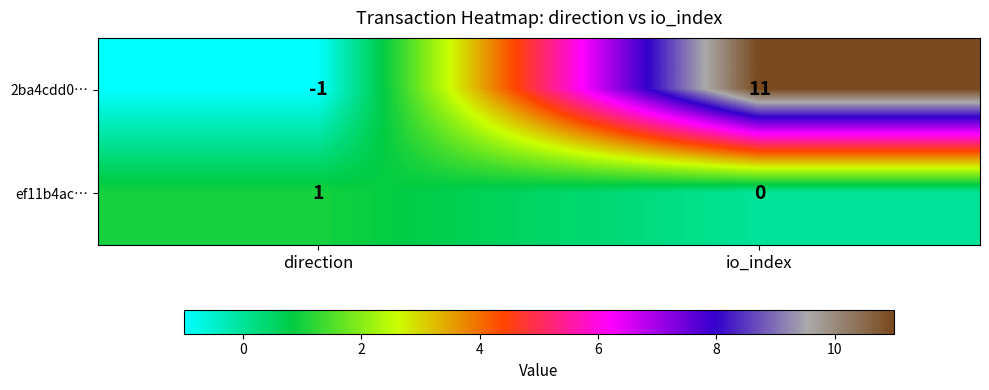

What is the spread (max minus min) of values at direction?

2